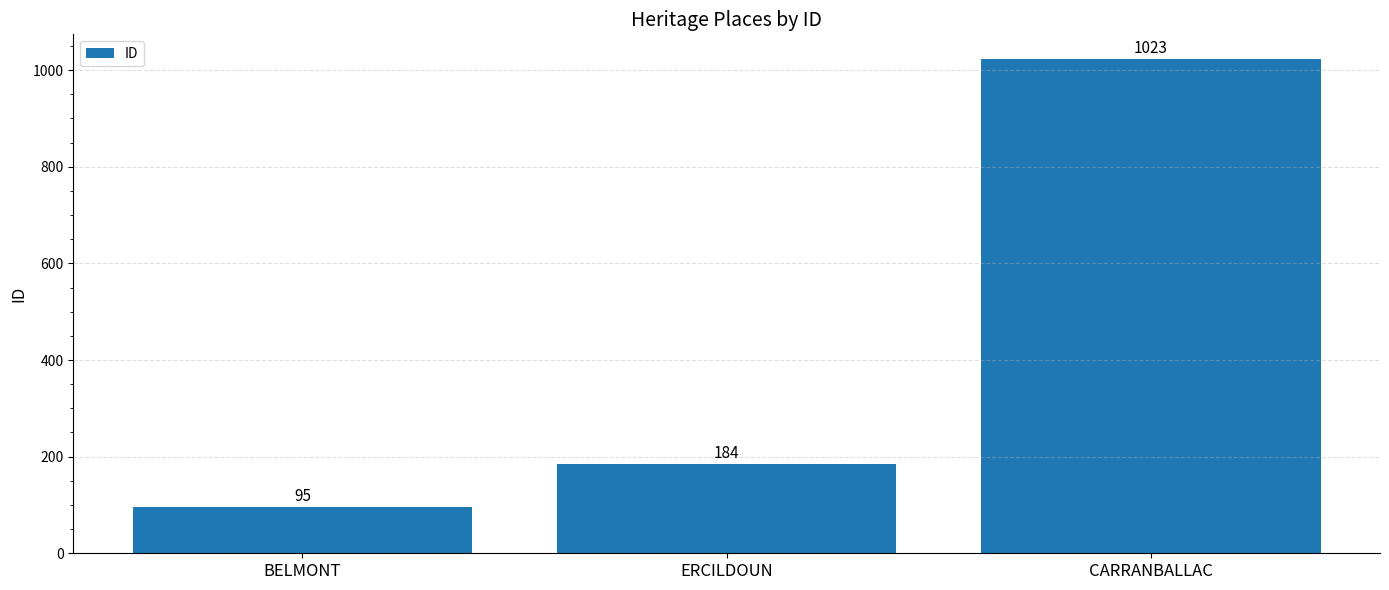

Which label corresponds to the smallest value in the chart?

BELMONT